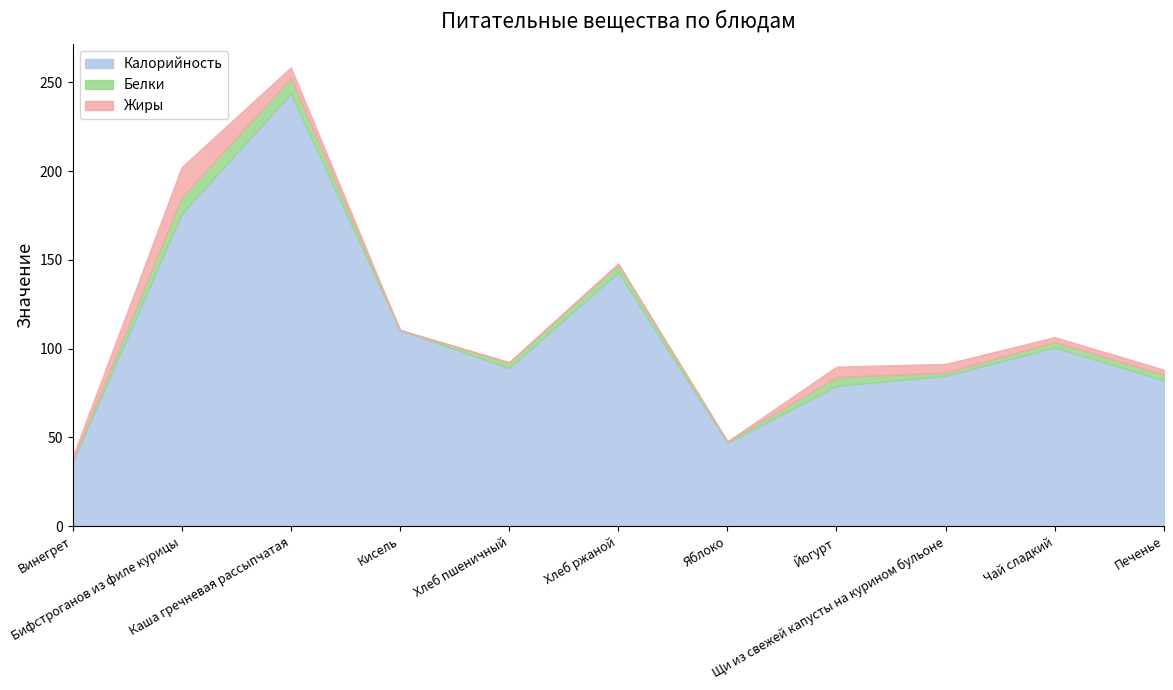

Does the chart have visible grid lines?

No